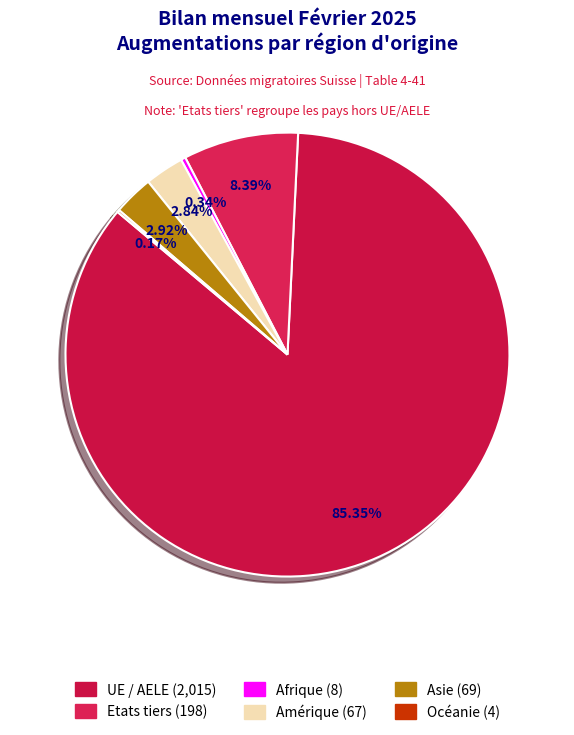

Rank the categories by value from lowest to highest.

Océanie, Afrique, Amérique, Asie, Etats tiers, UE / AELE